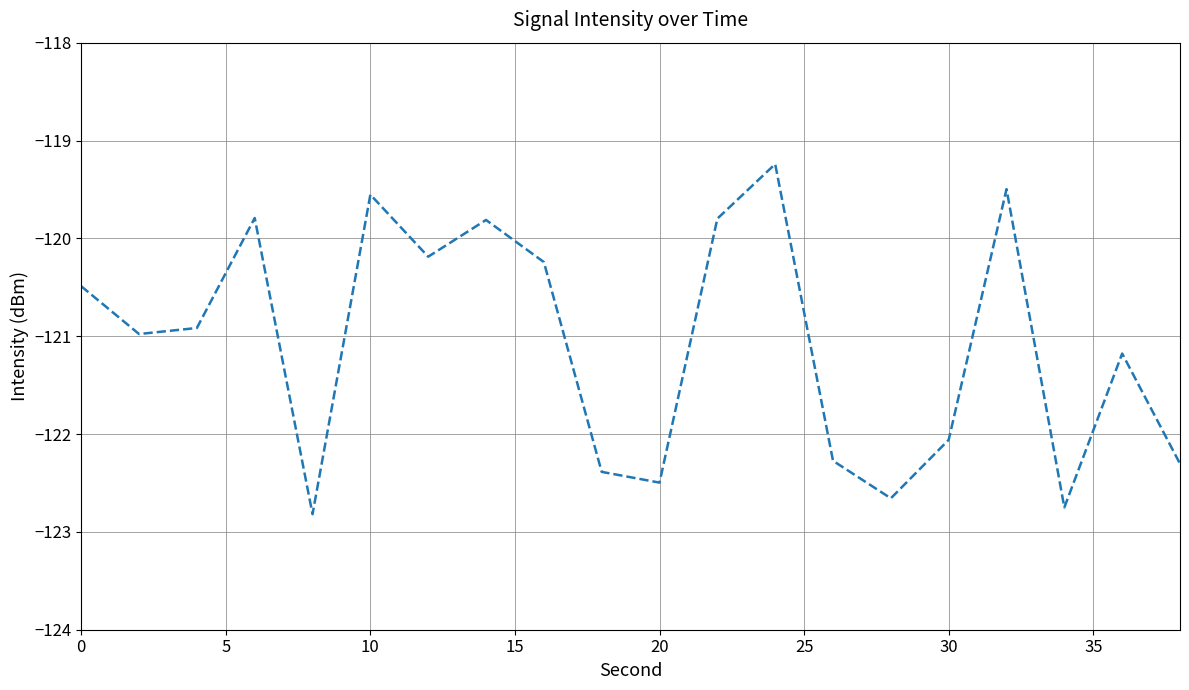

What is the difference between the maximum and minimum values?

3.6